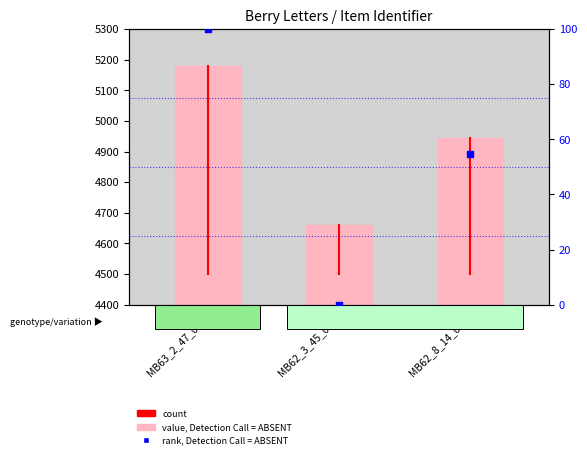

Between MB63_2_47_001 and MB62_3_45_001, which is larger?

MB63_2_47_001